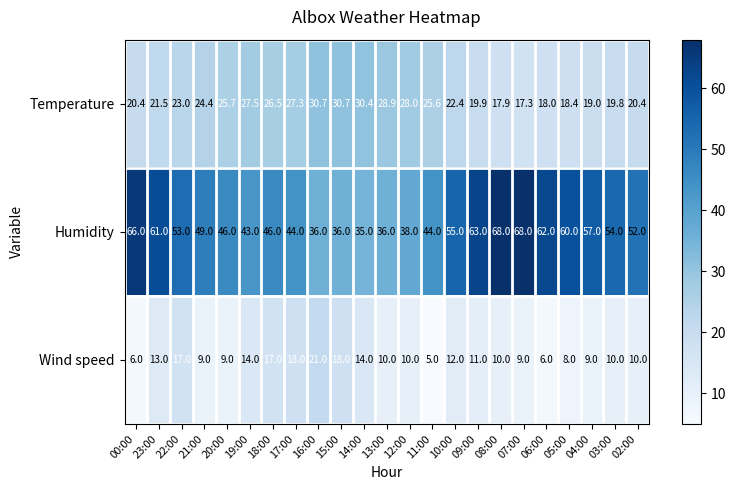

Which category has the lowest value in the Temperature series?

07:00